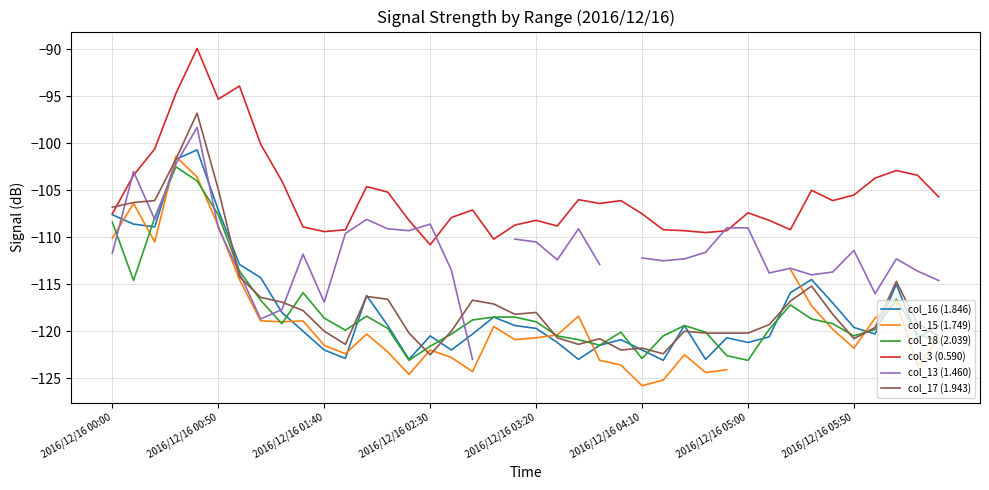

How many interior local peaks does the col_13 (1.460) series have?

9